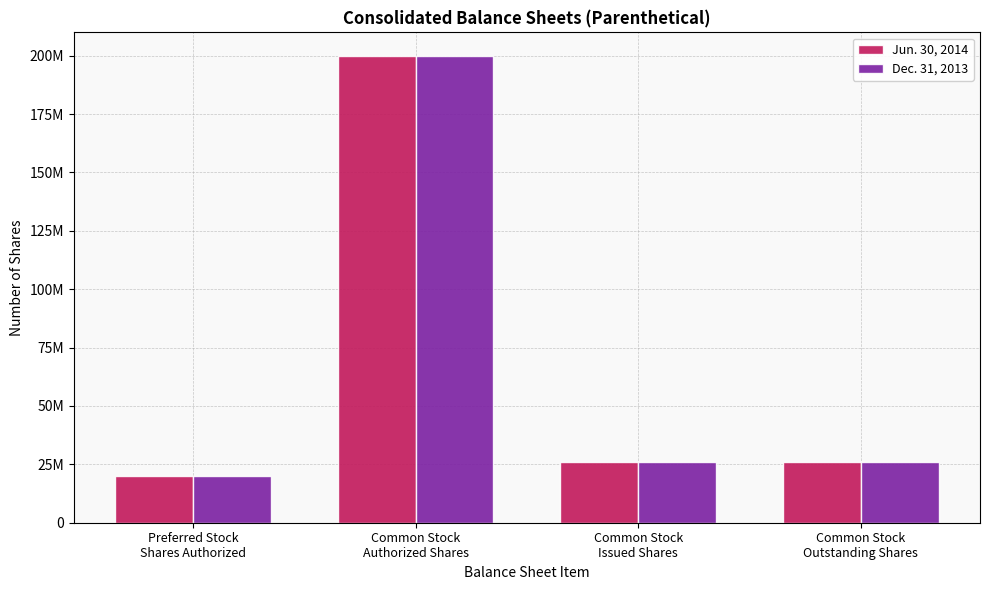

What is the sum of all Jun. 30, 2014 values?

272157064